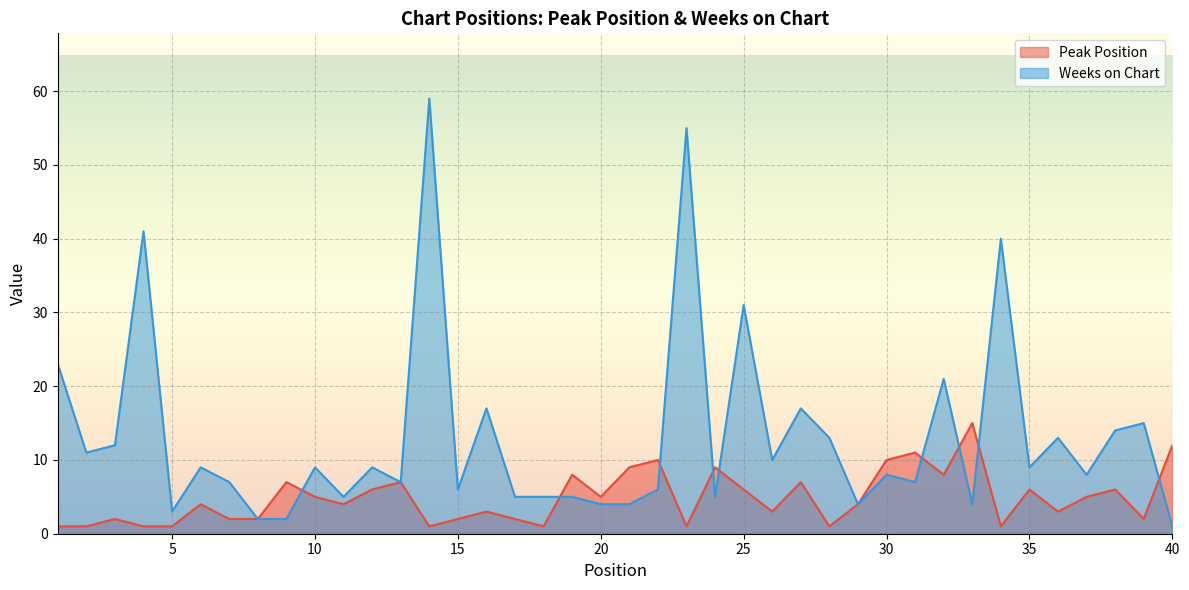

At 5, list the series in order from largest to smallest.

Weeks on Chart, Peak Position